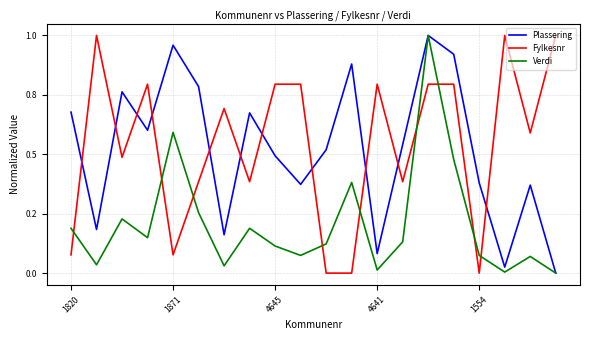

What is the label of the 17th point from the right?

4641